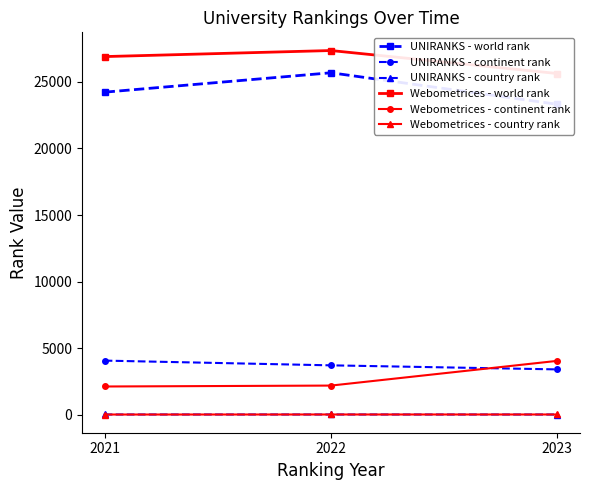

Between 2021 and 2022, which series saw the biggest shift?

UNIRANKS - world rank